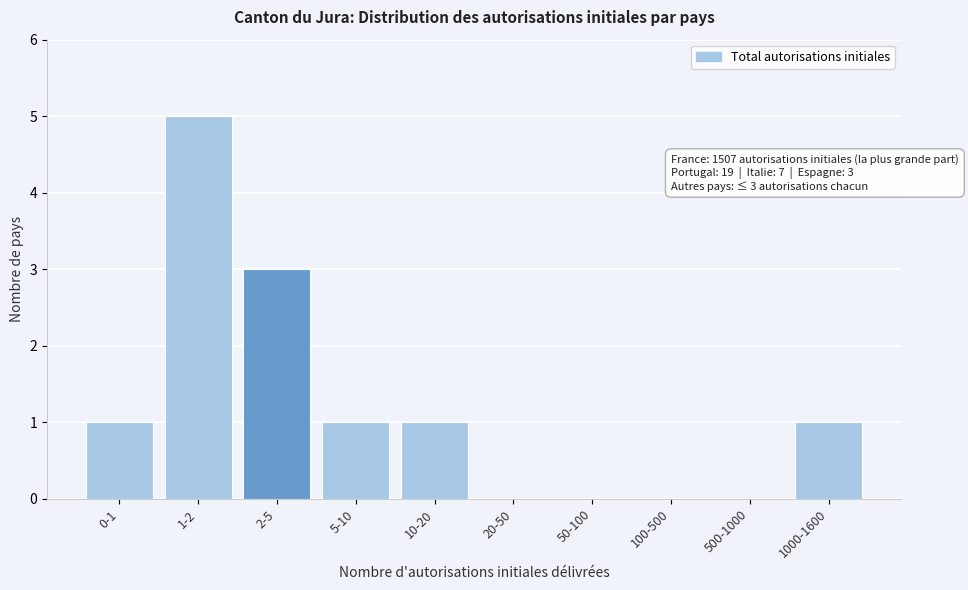

Reading right to left, transcribe all the data shown in this chart.

1000-1600=1	500-1000=0	100-500=0	50-100=0	20-50=0	10-20=1	5-10=1	2-5=3	1-2=5	0-1=1